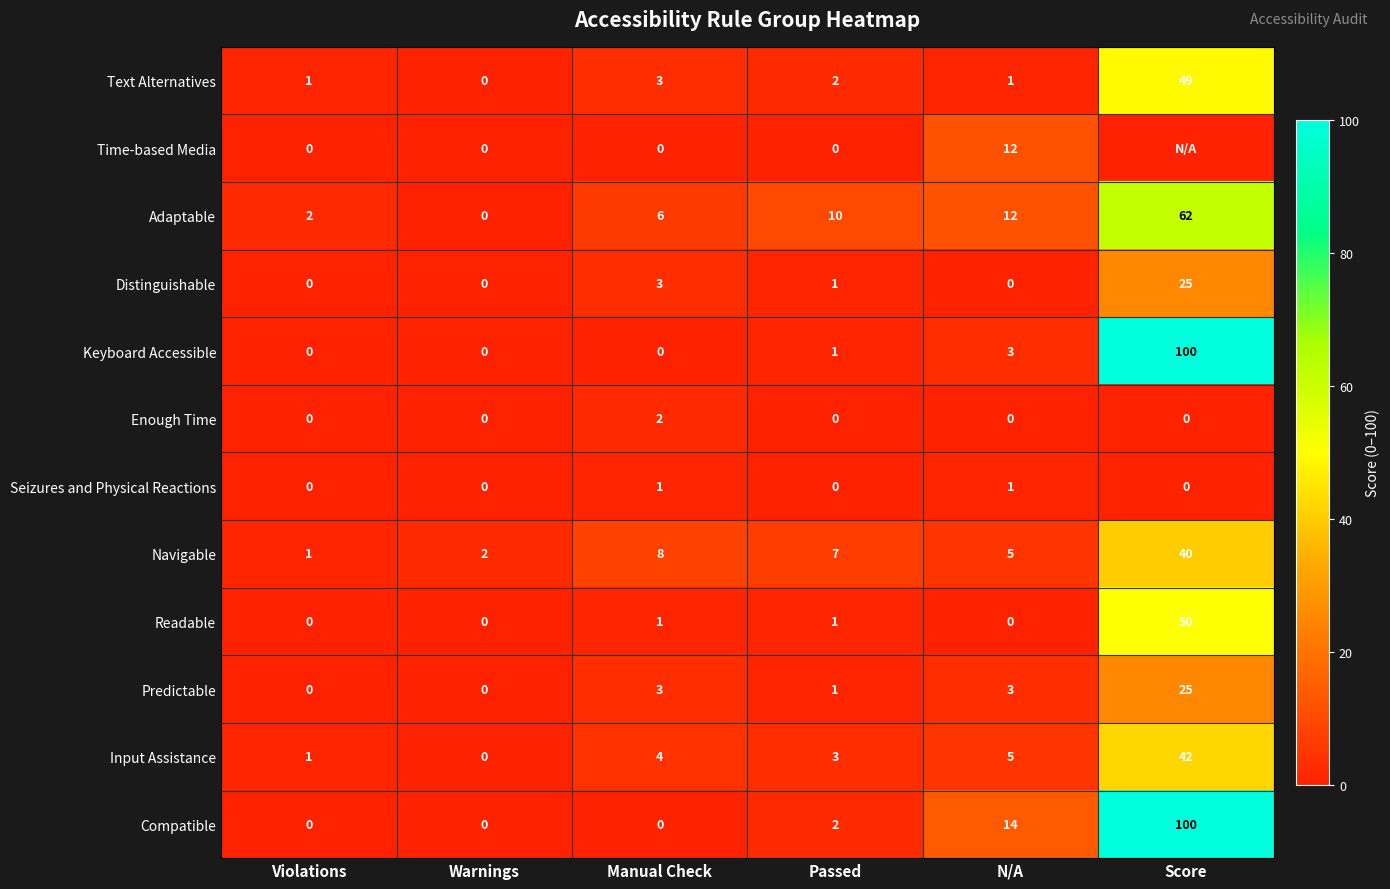

The value of Navigable at Passed is 7. True or false?

True